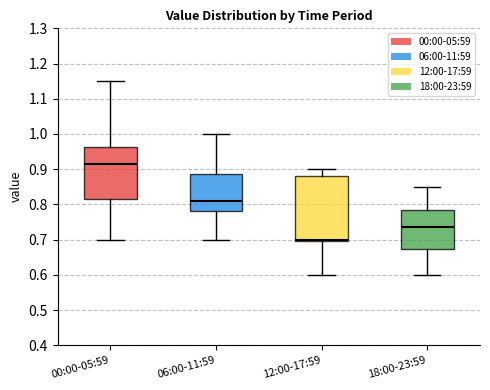

Which box is the tallest, from its lower edge to its upper edge?

12:00-17:59